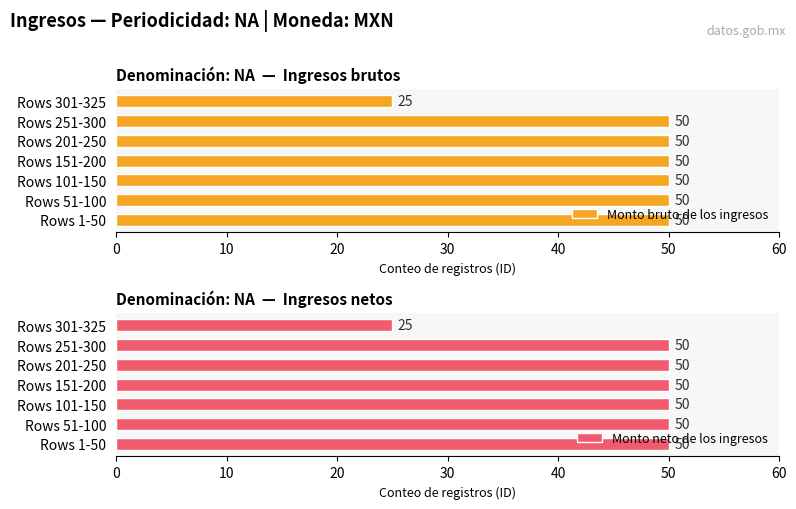

Are the bars grouped side by side (vs. stacked)?

Yes